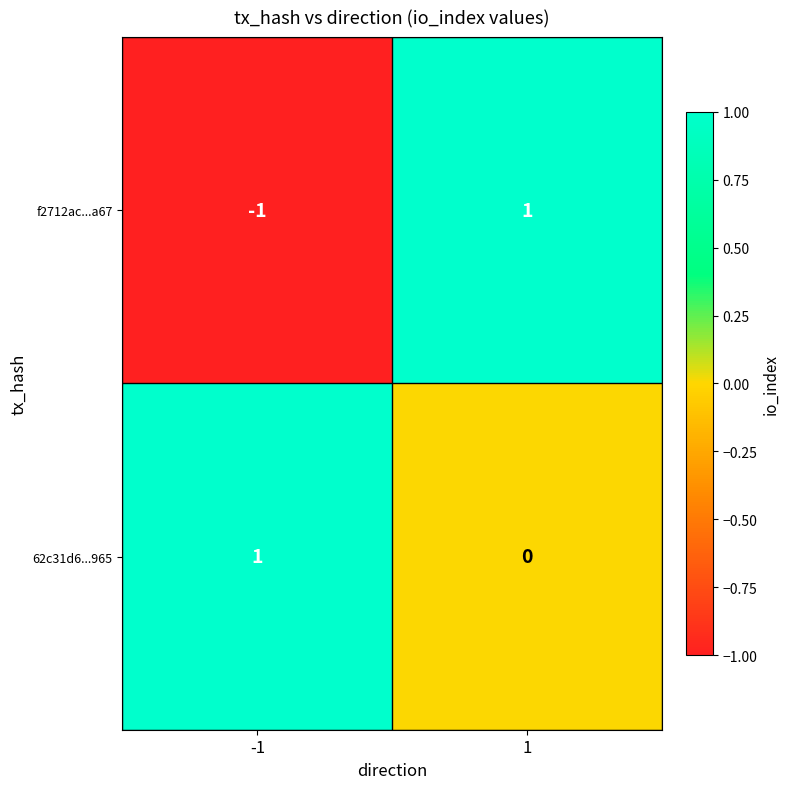

Which series has the largest total across all categories?

62c31d6...965